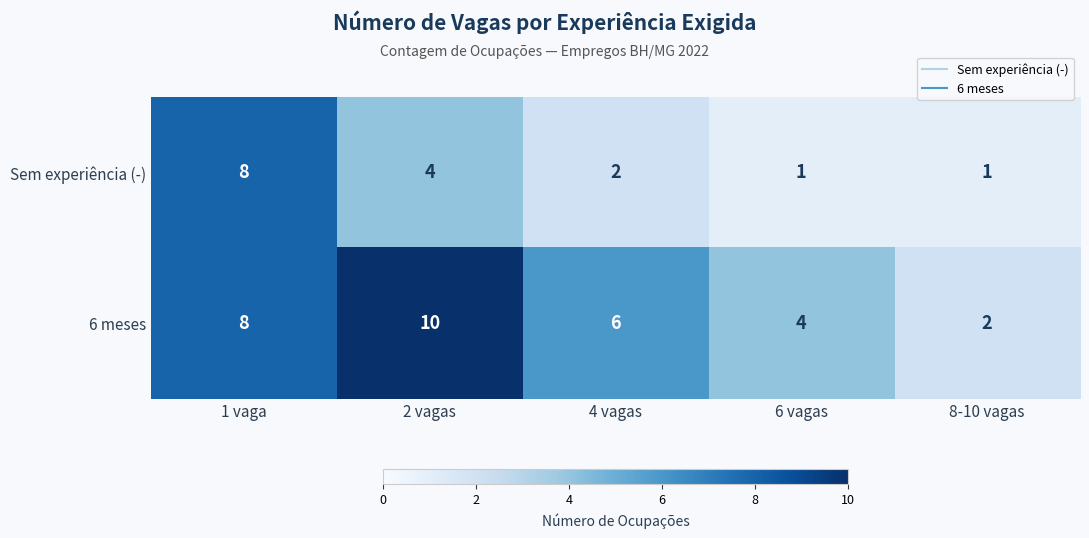

Count the 6 meses values in the range 4 to 8.

3